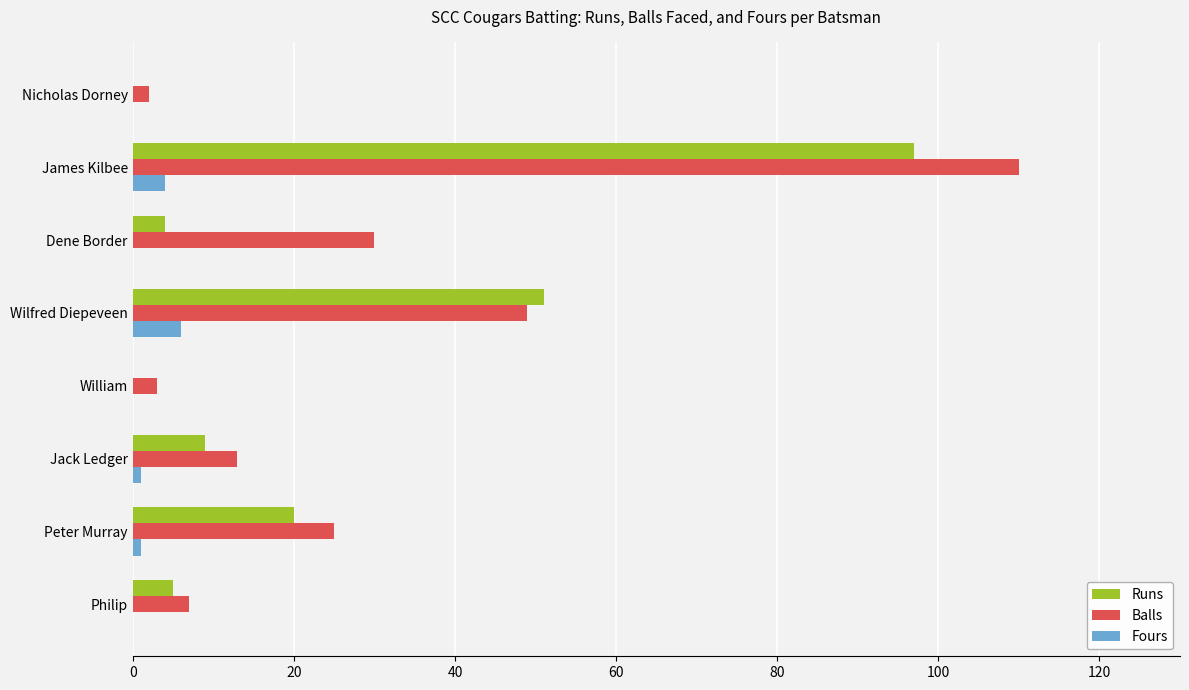

How many data points does each series have?

8